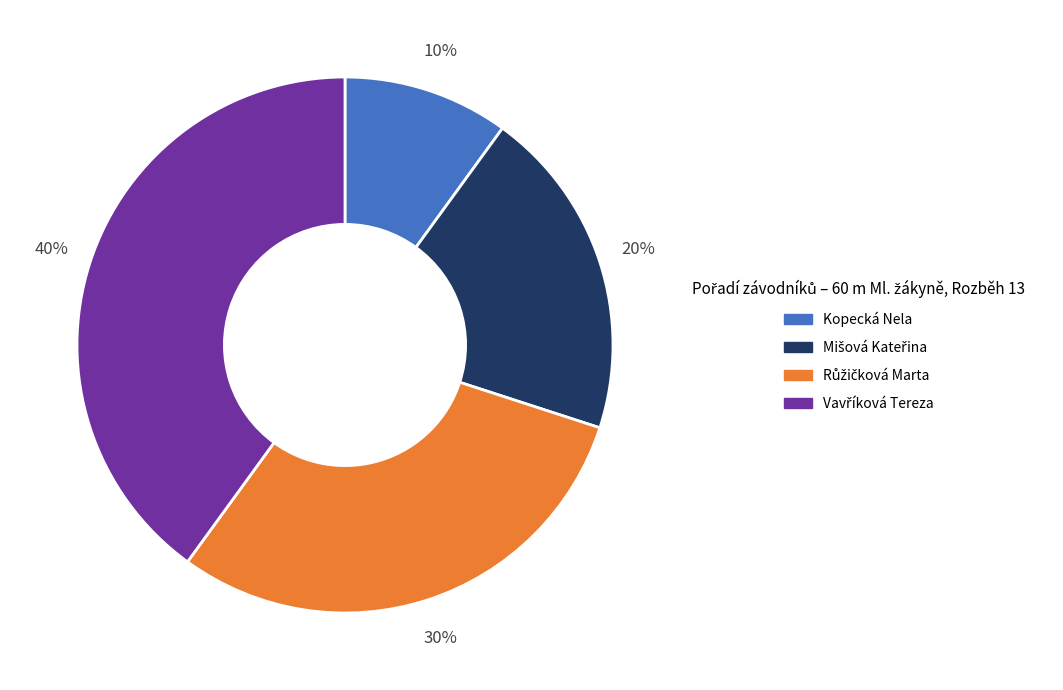

Which slice is the smallest?

Kopecká Nela